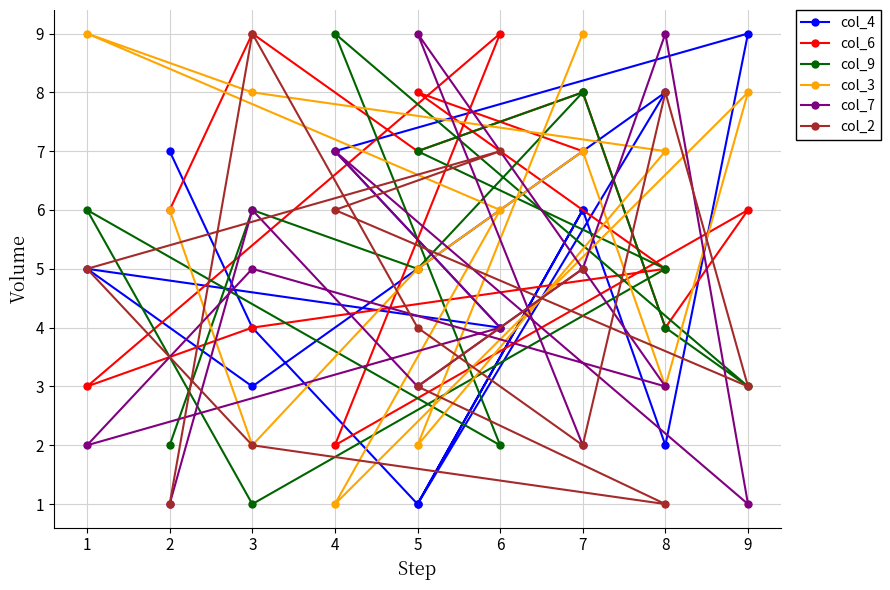

Which series ends up on top after the final intersection of col_3 and col_2?

col_3